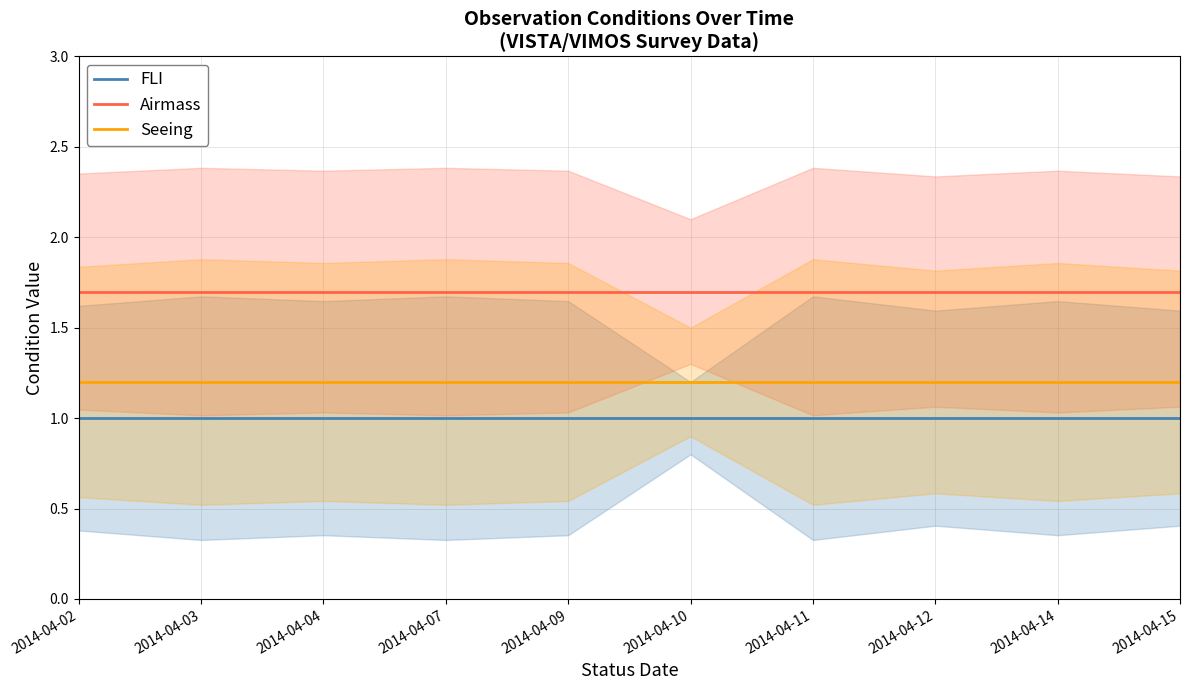

True or false: FLI has a value of 1.8 at 2014-04-09.

False